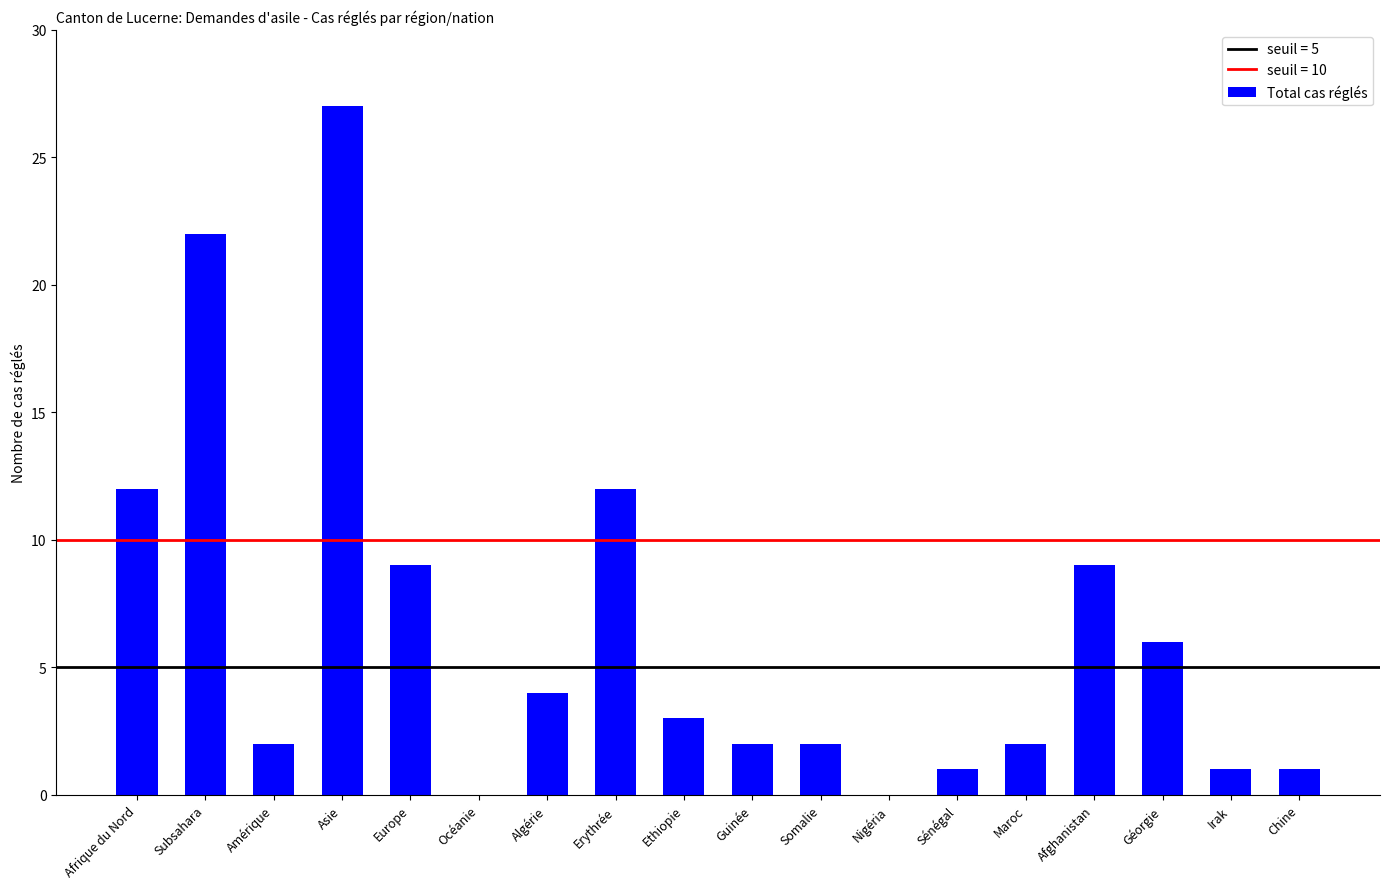

Are the bars horizontal?

No